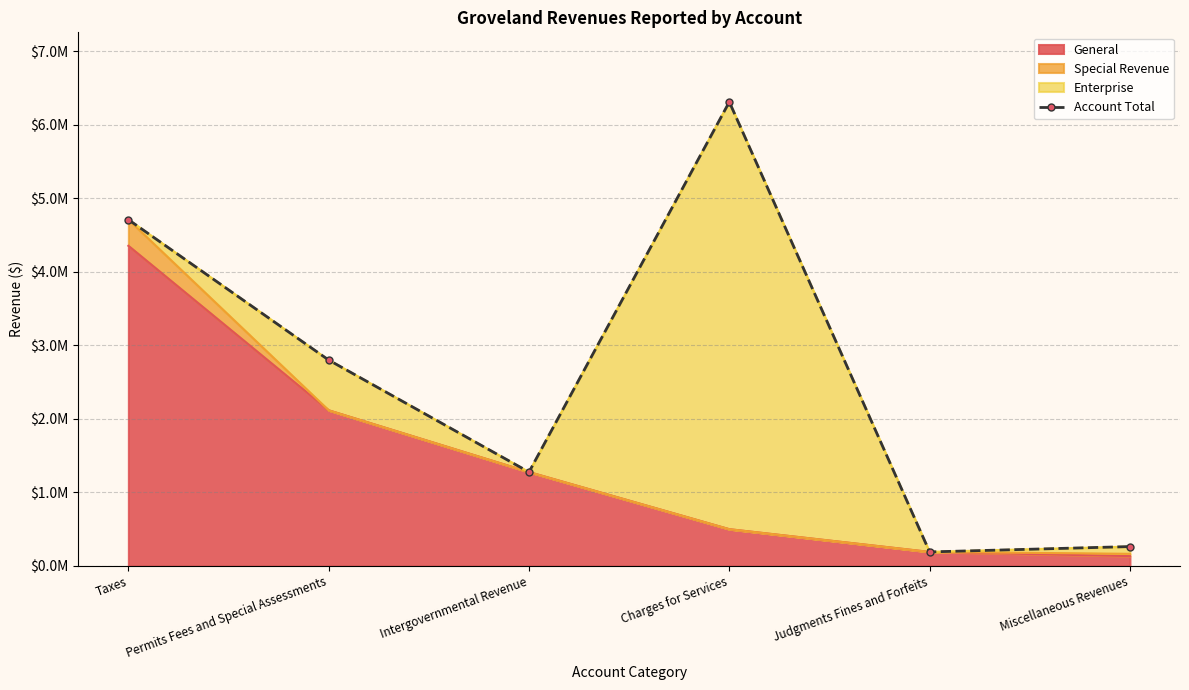

Count the number of values greater than 2799931.

2